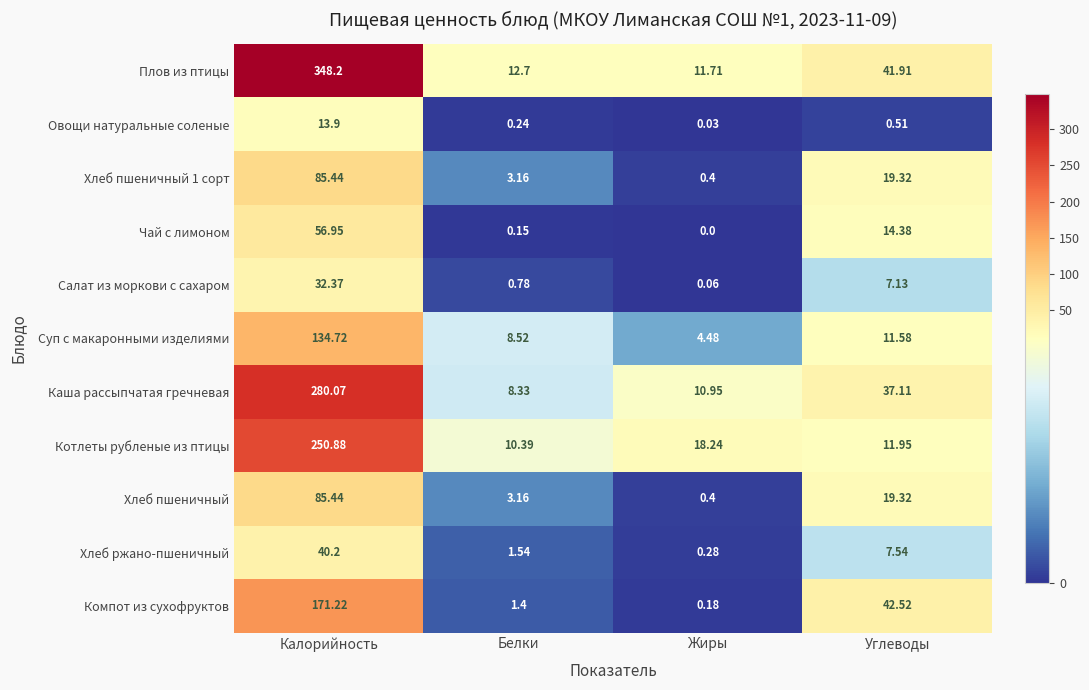

At which category is the sum across all series the highest?

Калорийность